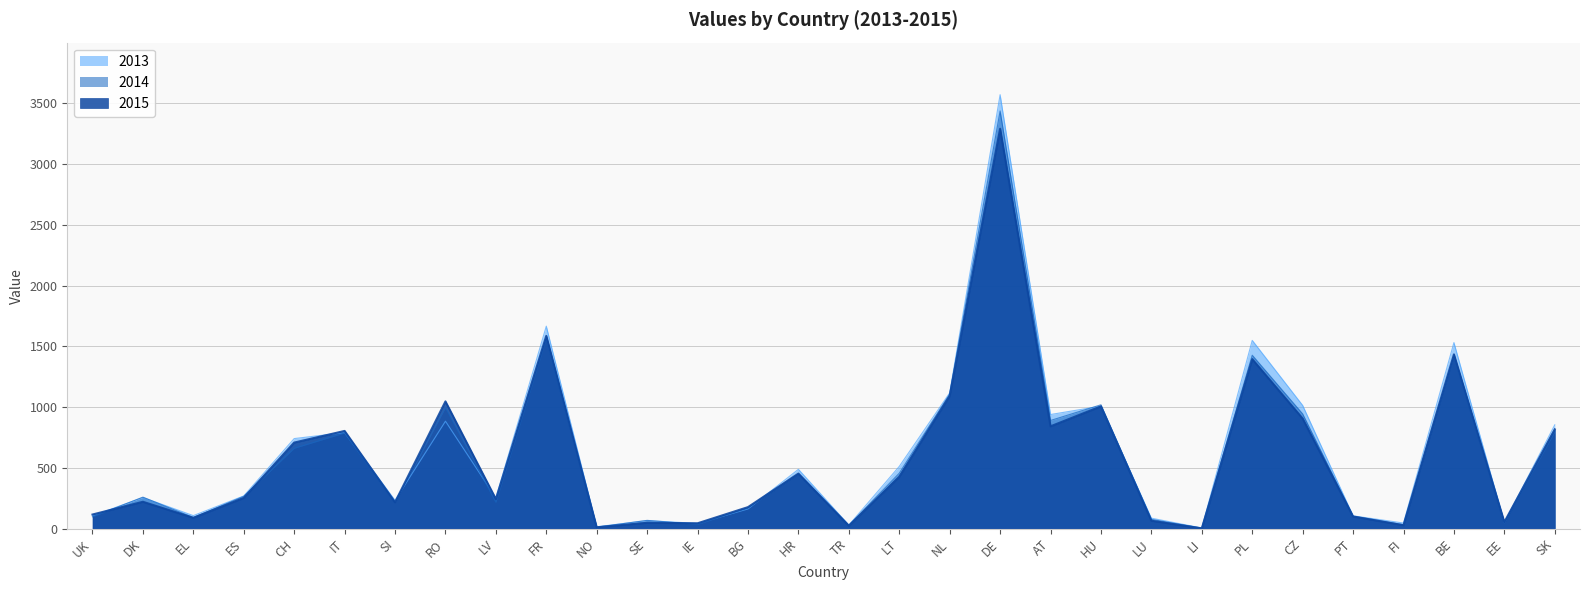

Reading left to right, transcribe all the data shown in this chart.

2013: 105	256	107	269	741	790	233	884	253	1666	15	66	43	162	488	29	512	1117	3571	939	1008	86	5	1549	1014	105	46	1531	49	854
2014: 97	259	91	266	661	787	214	997	217	1566	12	68	35	170	451	27	456	1107	3437	890	1019	76	4	1427	944	101	32	1422	49	798
2015: 116	221	89	253	708	804	217	1047	243	1586	11	48	44	177	453	24	427	1093	3291	842	1006	65	2	1395	906	100	28	1434	54	817